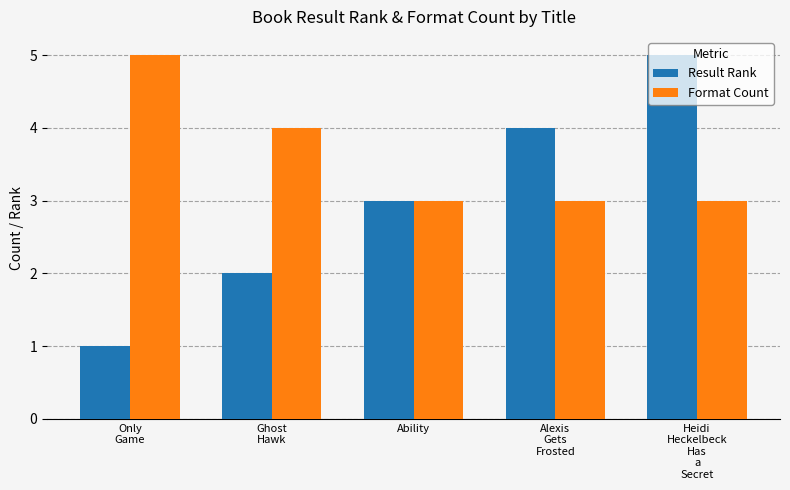

The value of Format Count at Ability is 4. True or false?

False